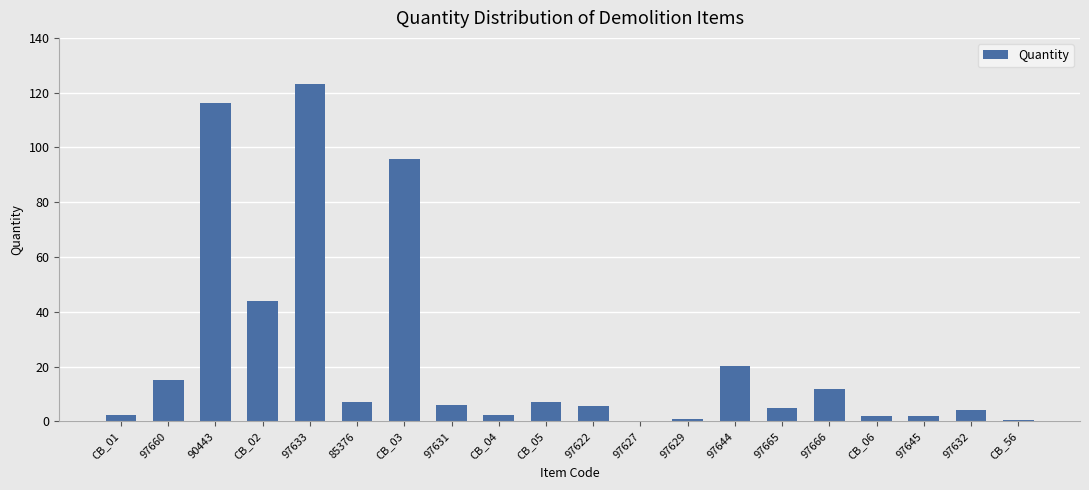

What is the change in value from CB_01 to CB_03?

+93.3